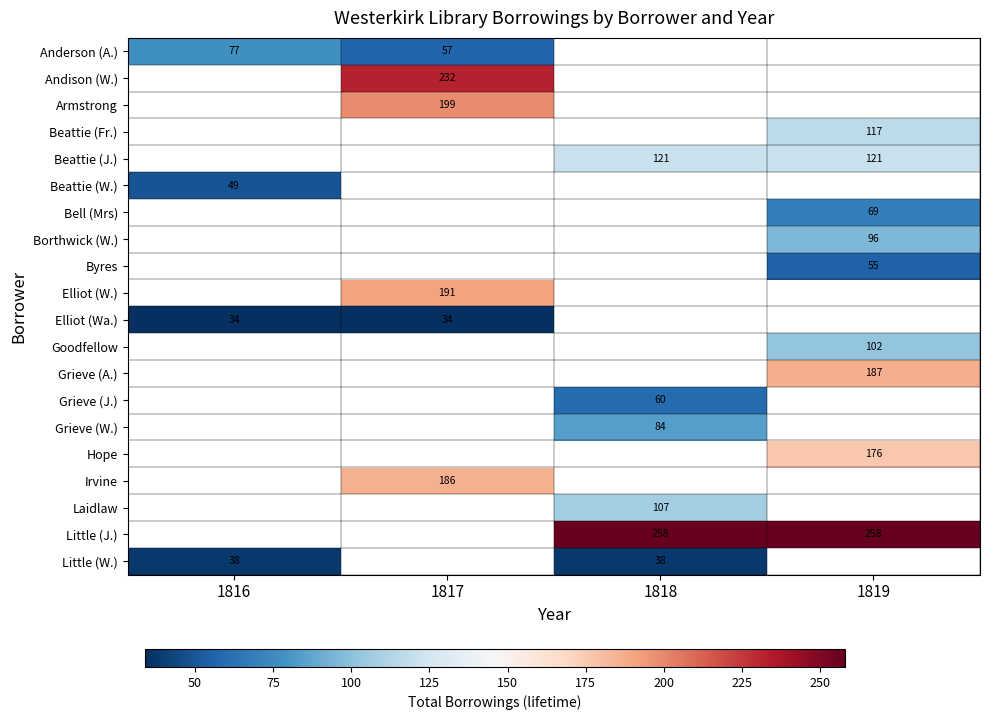

The Elliot (Wa.) series shows 34 at 1816. True or false?

True